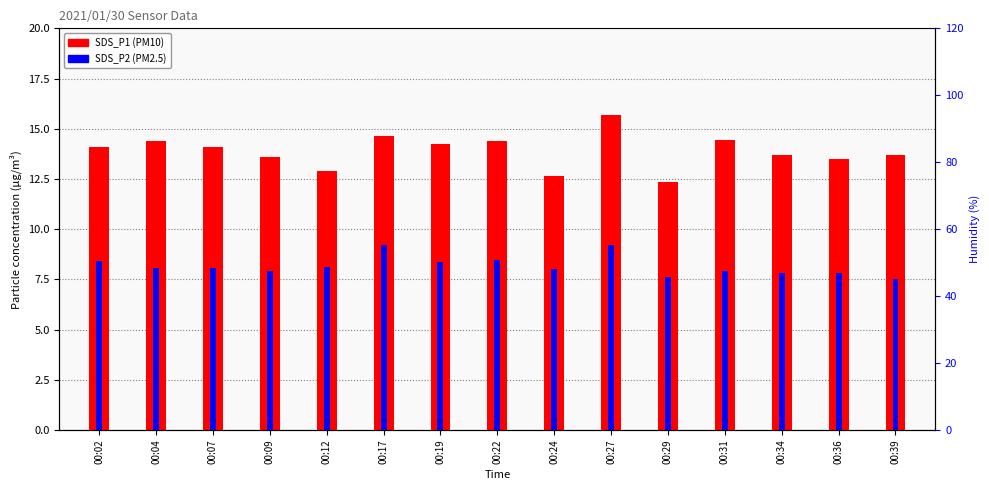

What is the difference between the SDS_P1 values at 00:04 and 00:02?

0.3